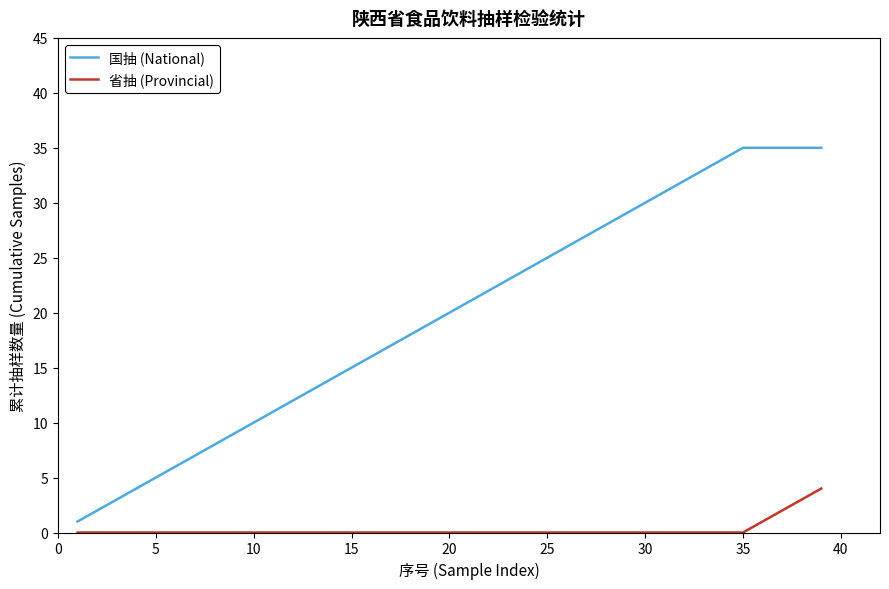

Reading right to left, extract all data points from this chart.

国抽 (National): 35	35	35	35	35	34	33	32	31	30	29	28	27	26	25	24	23	22	21	20	19	18	17	16	15	14	13	12	11	10	9	8	7	6	5	4	3	2	1
省抽 (Provincial): 4	3	2	1	0	0	0	0	0	0	0	0	0	0	0	0	0	0	0	0	0	0	0	0	0	0	0	0	0	0	0	0	0	0	0	0	0	0	0